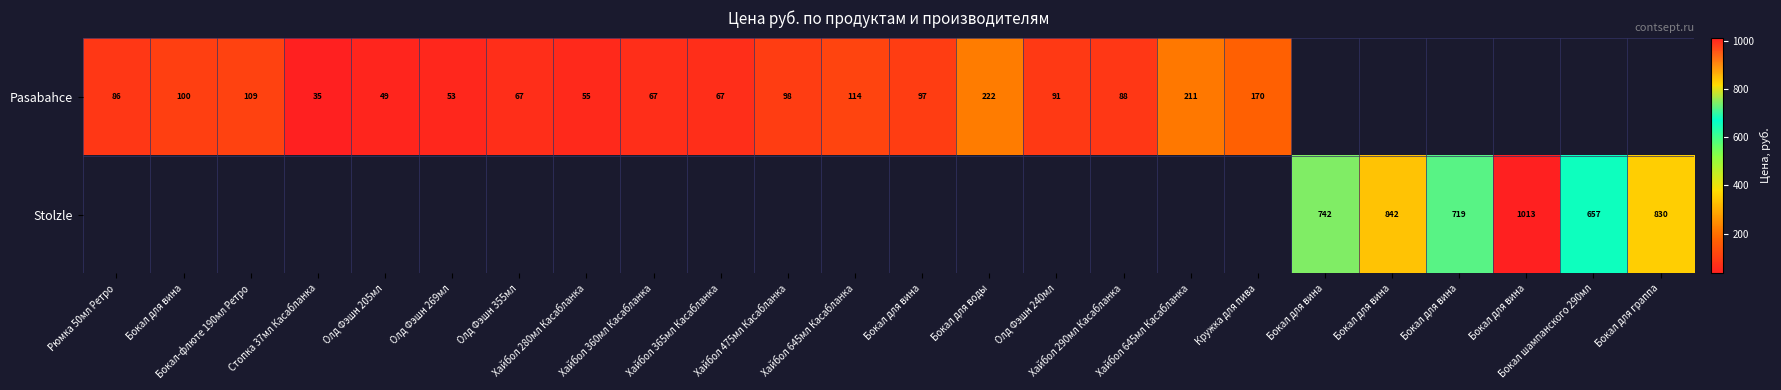

The value of Stolzle at Бокал для вина is 842.0. True or false?

True